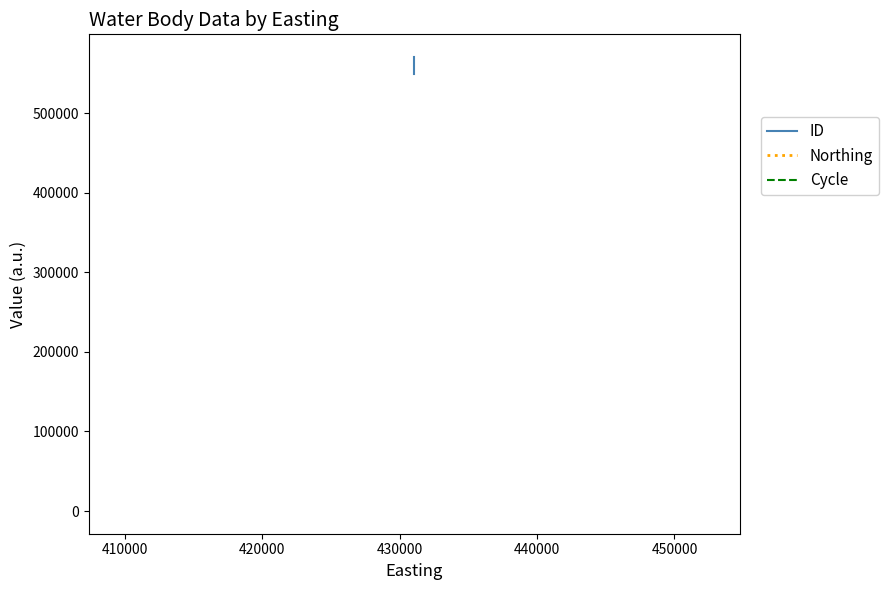

True or false: ID and Cycle cross at least once.

False